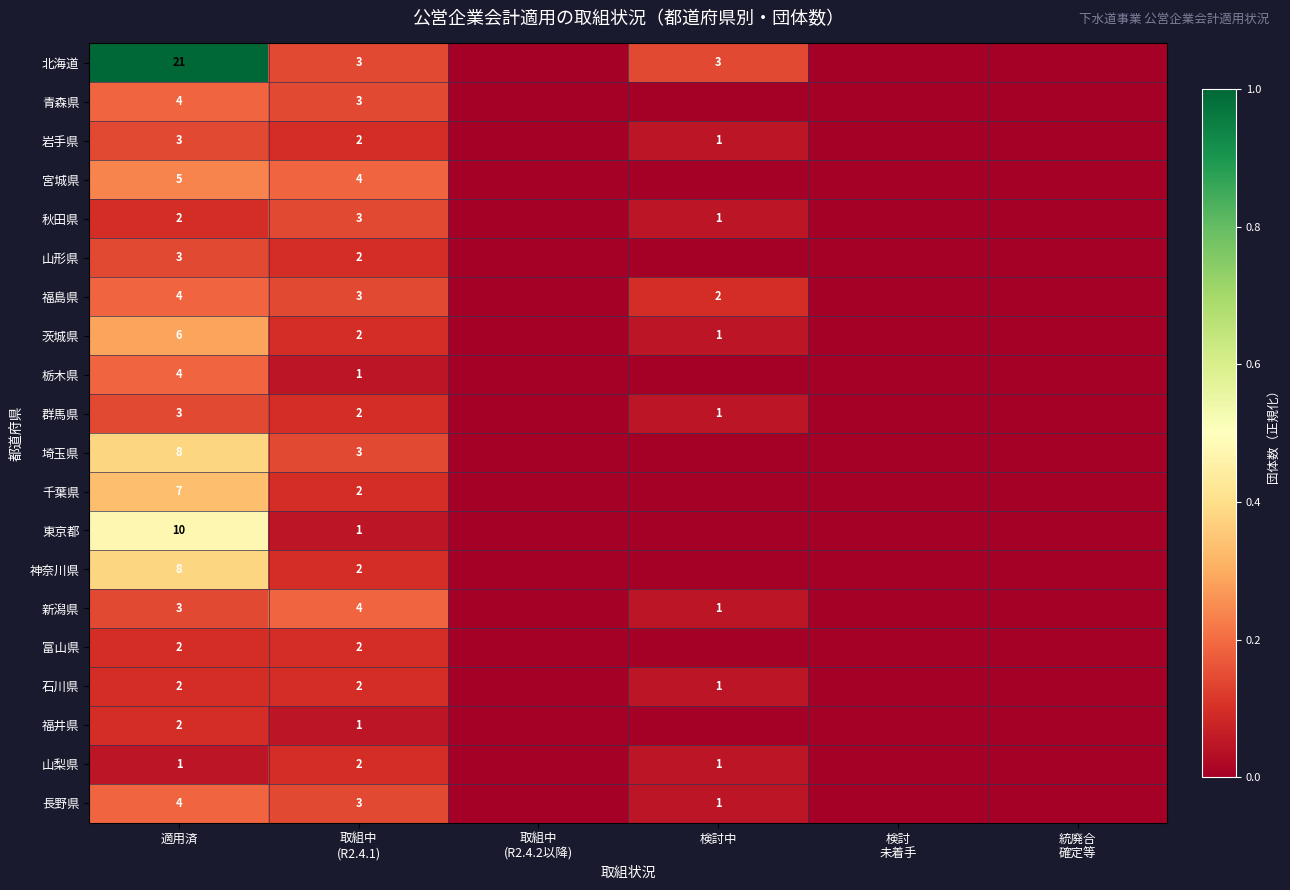

At which category does the chart reach its peak across all series?

適用済